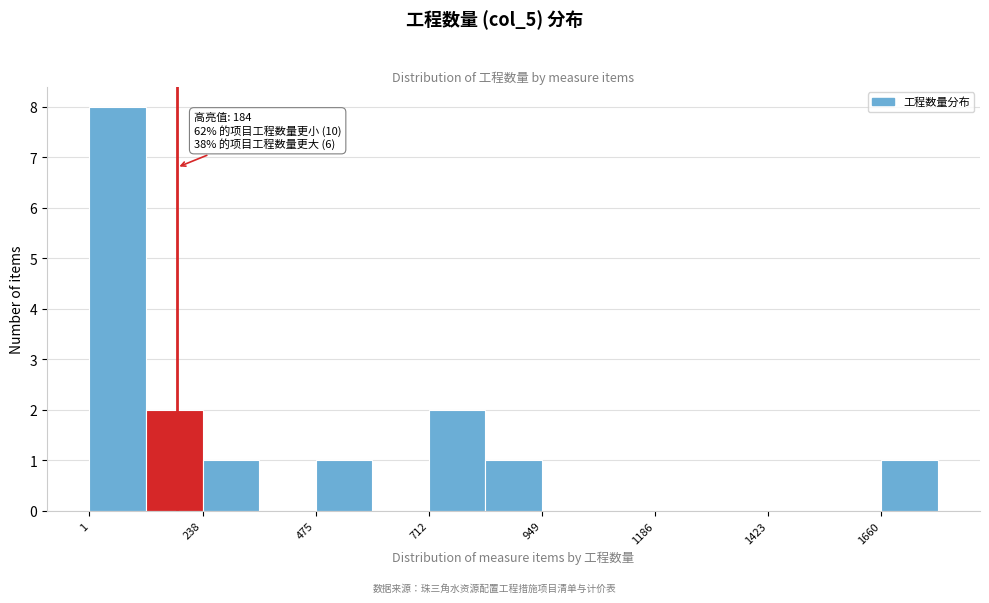

Read against the x-axis, roughly where is the centre of the tallest bar?

50